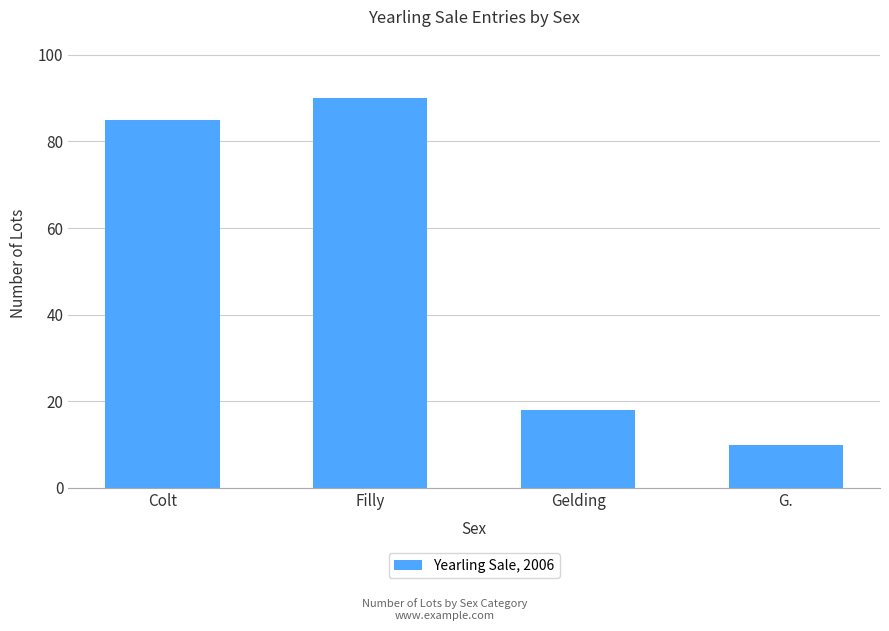

Rank the categories by value from lowest to highest.

G., Gelding, Colt, Filly